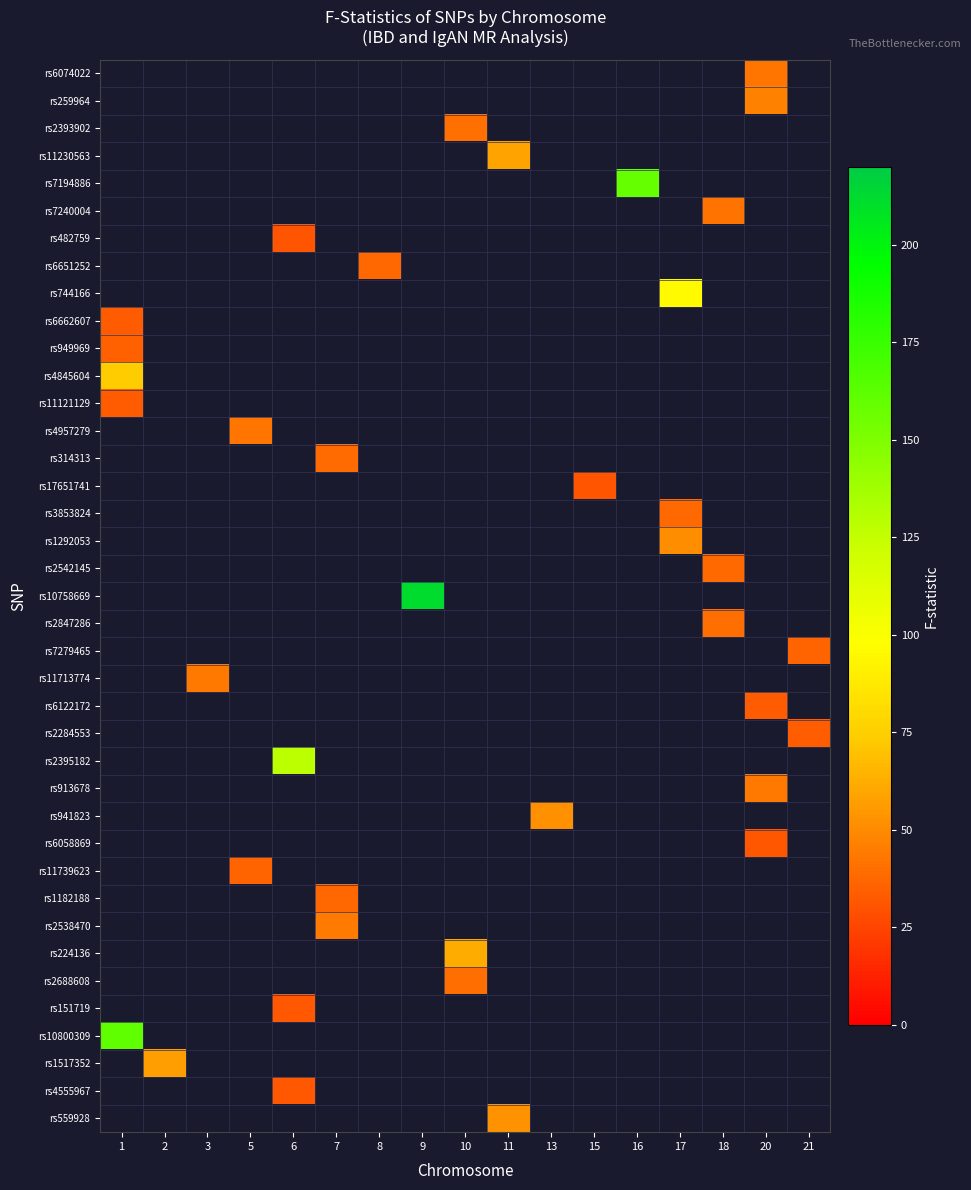

Which has a higher value, 16 or 2?

16